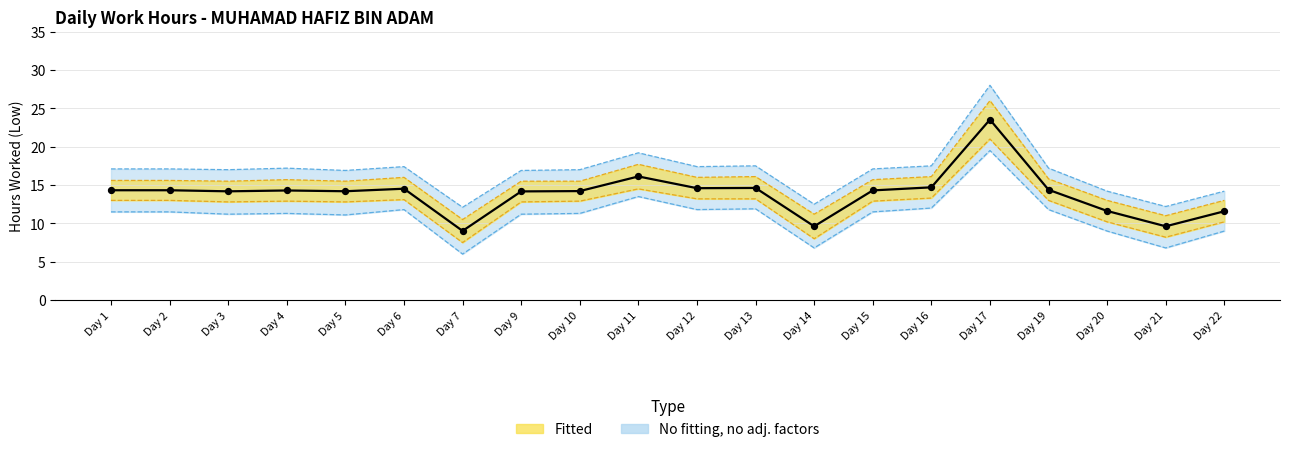

Which has a higher value, Day 5 or Day 7?

Day 5